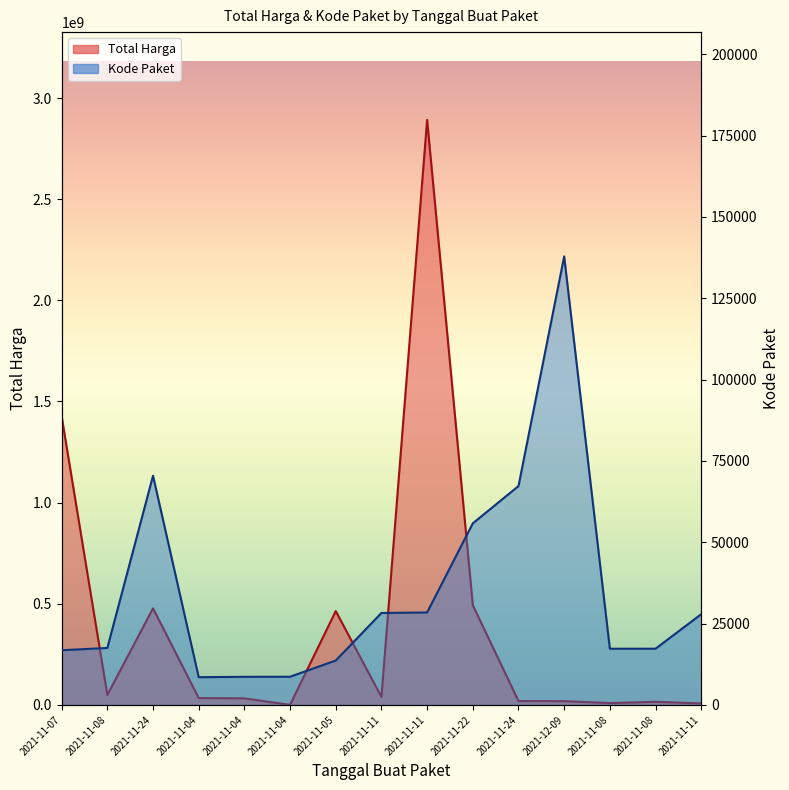

True or false: Kode Paket and Total Harga intersect in this chart.

False